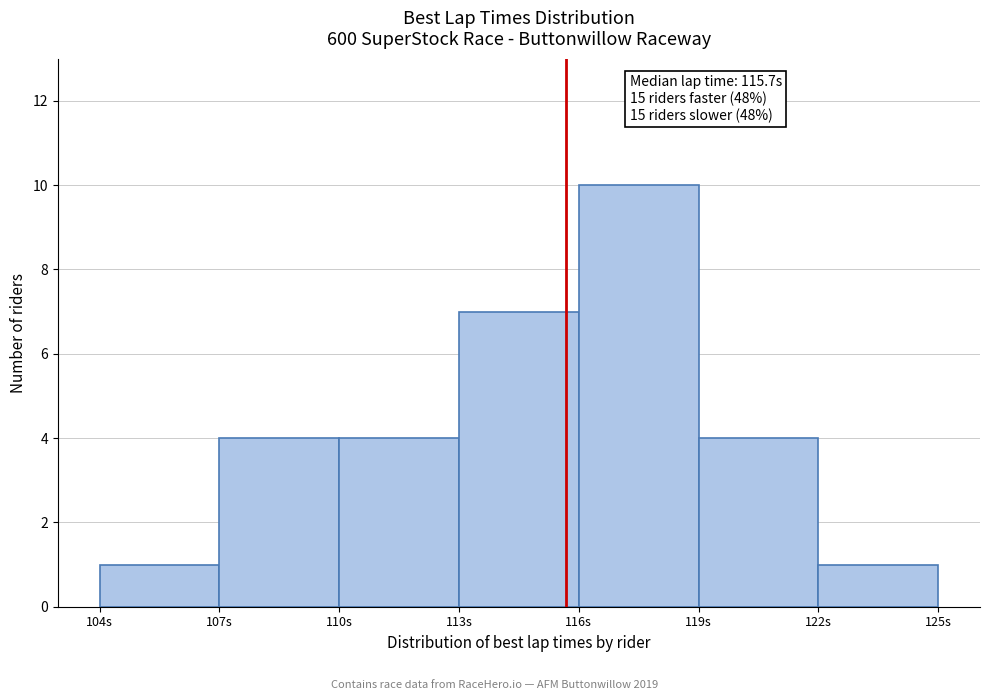

Which range on the x-axis has the tallest bar?

116 to 119